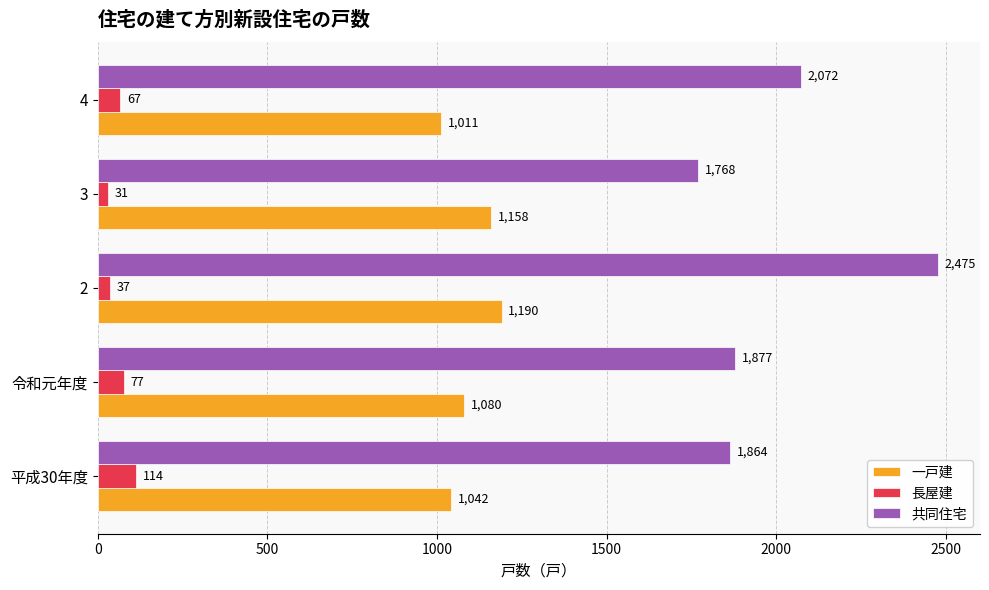

Which series changed the most between 平成30年度 and 令和元年度?

一戸建